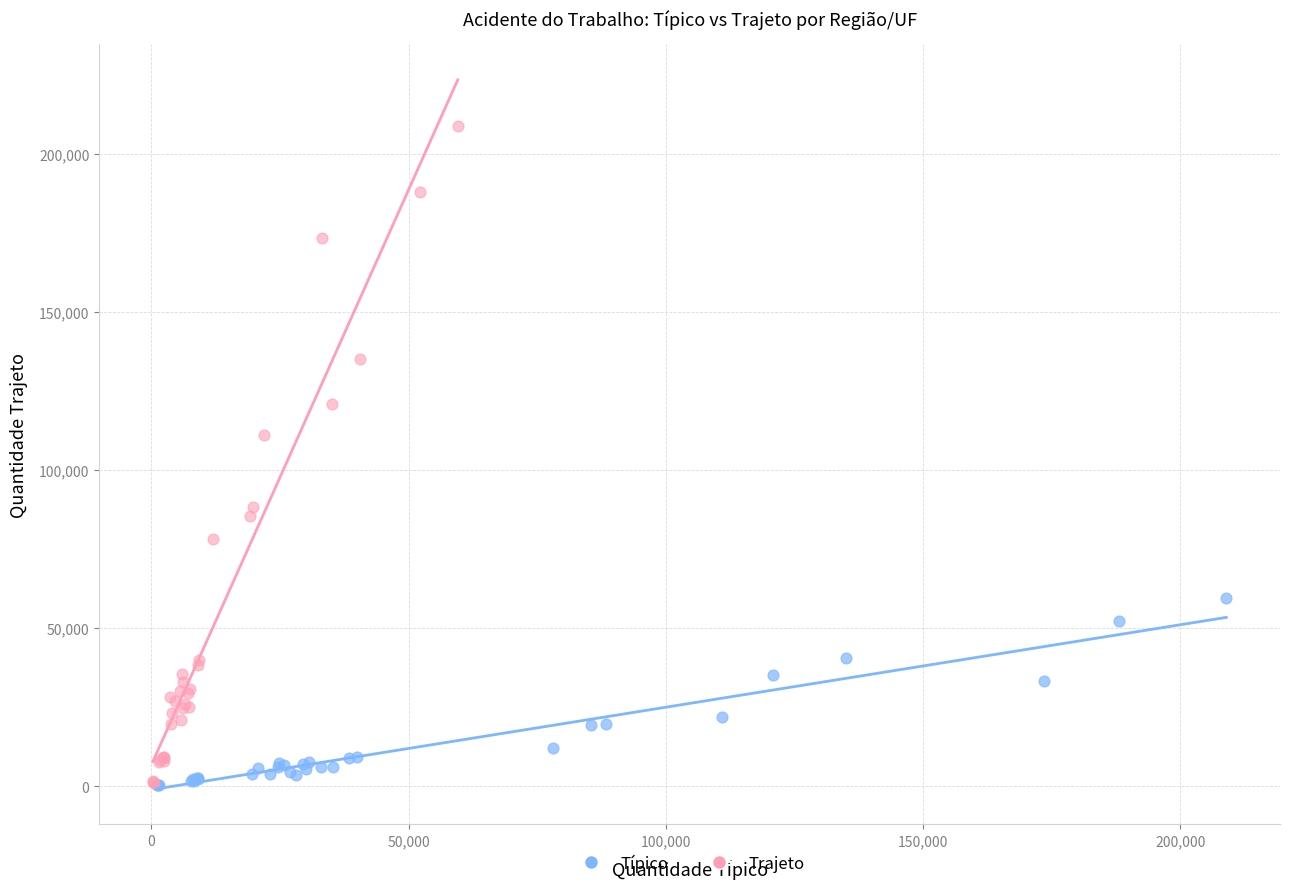

Which series contains the highest Y value?

Trajeto